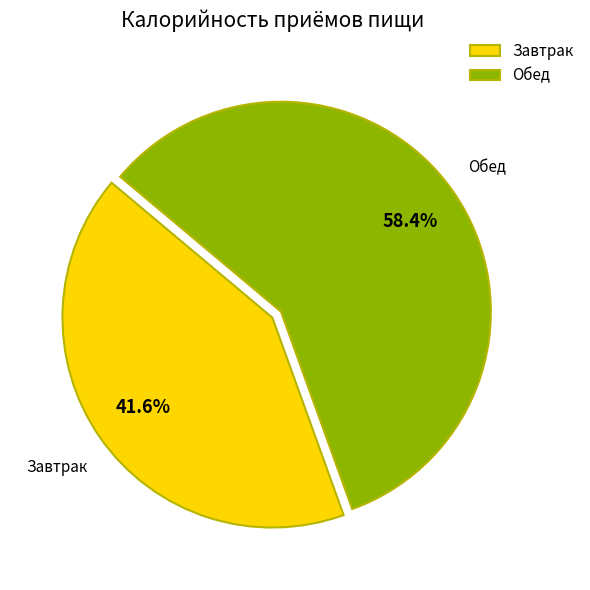

Rank the categories by value from highest to lowest.

Обед, Завтрак